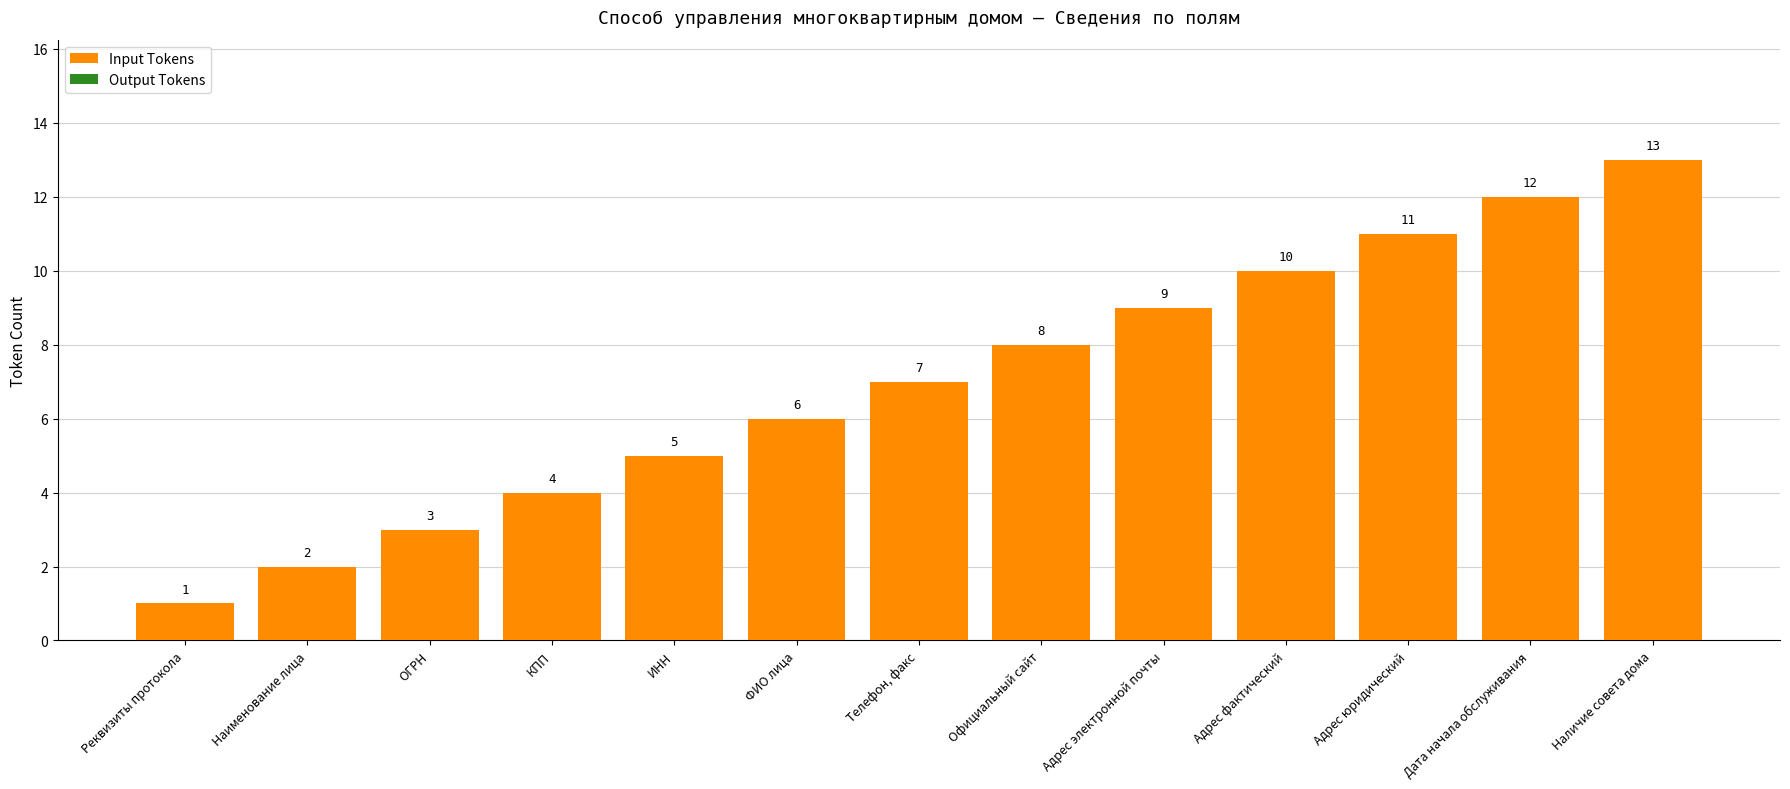

Read the value at ИНН.

5